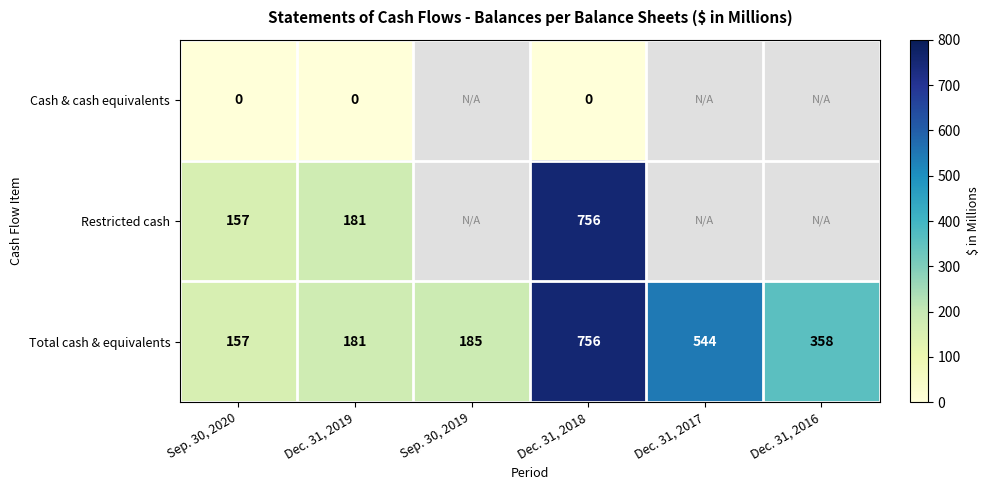

Rank the categories by Total cash & equivalents value from highest to lowest.

Dec. 31, 2018, Dec. 31, 2017, Dec. 31, 2016, Sep. 30, 2019, Dec. 31, 2019, Sep. 30, 2020